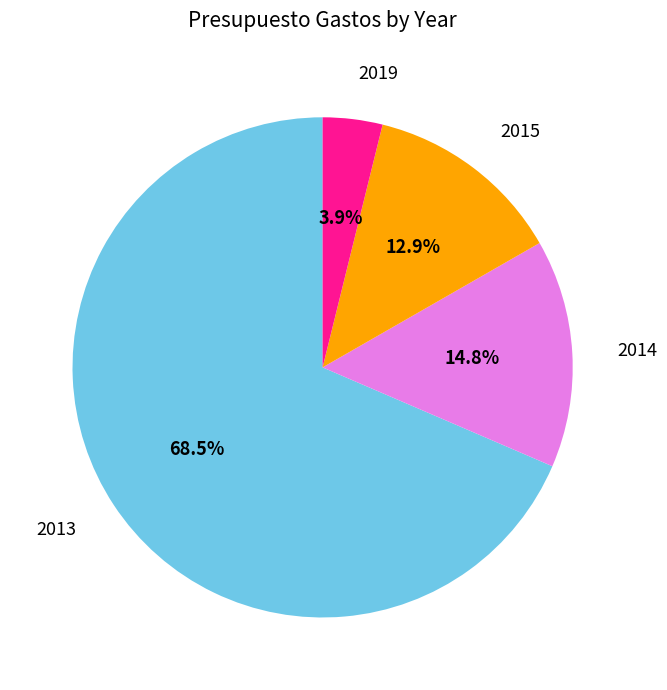

Is there any slice that represents more than half of the pie?

Yes